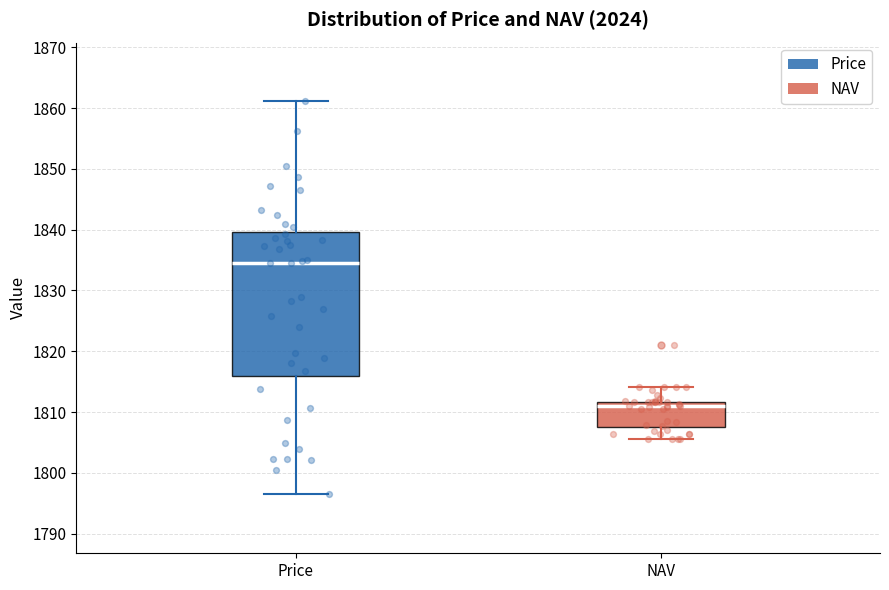

Reading left to right, transcribe this box plot: for each box, give where its median line is, the range the box spans, and where its two whiskers end, as read against the y-axis. The values are not printed on the chart, so give them approximately, as read against the axis.

Price: median 1834, box 1816 to 1840, whiskers 1796 to 1861
NAV: median 1811, box 1808 to 1812, whiskers 1806 to 1814